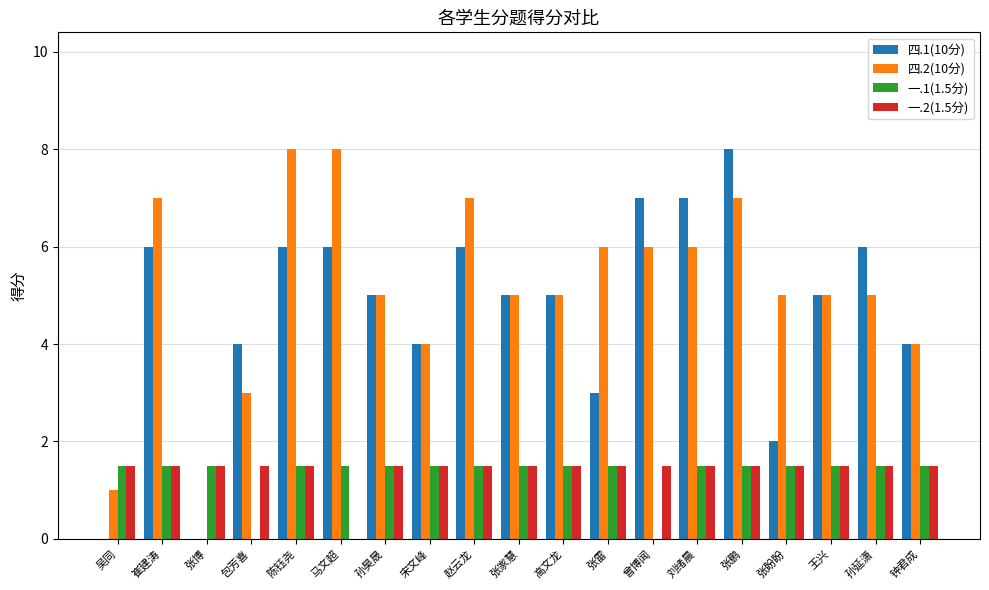

What is the maximum value for 四.1(10分)?

8.0